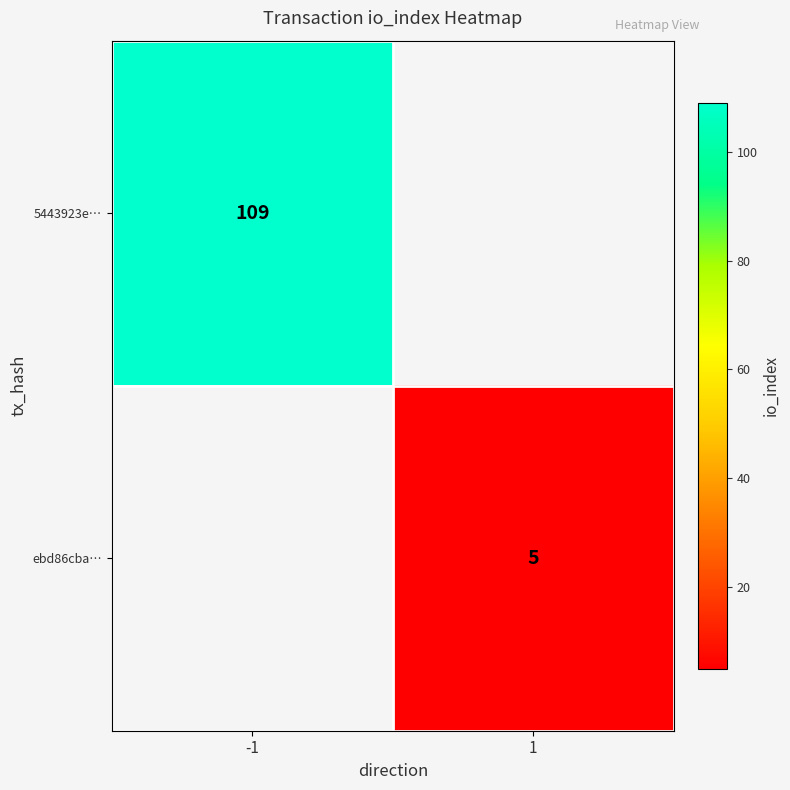

Which has a higher value, 1 or -1?

-1